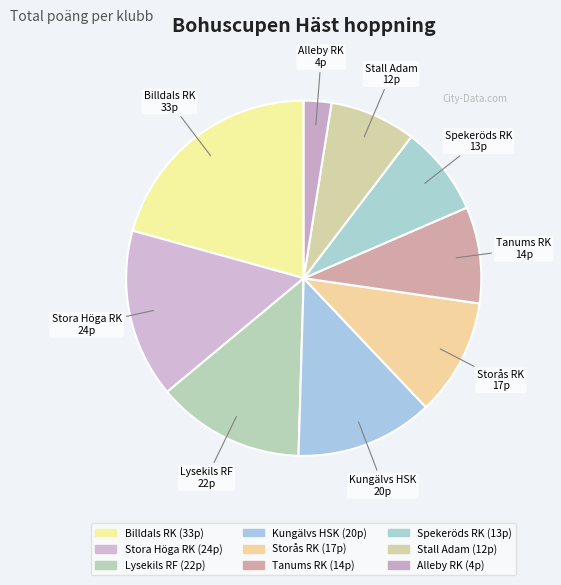

Is it true that Billdals RK is 21% of the pie?

True